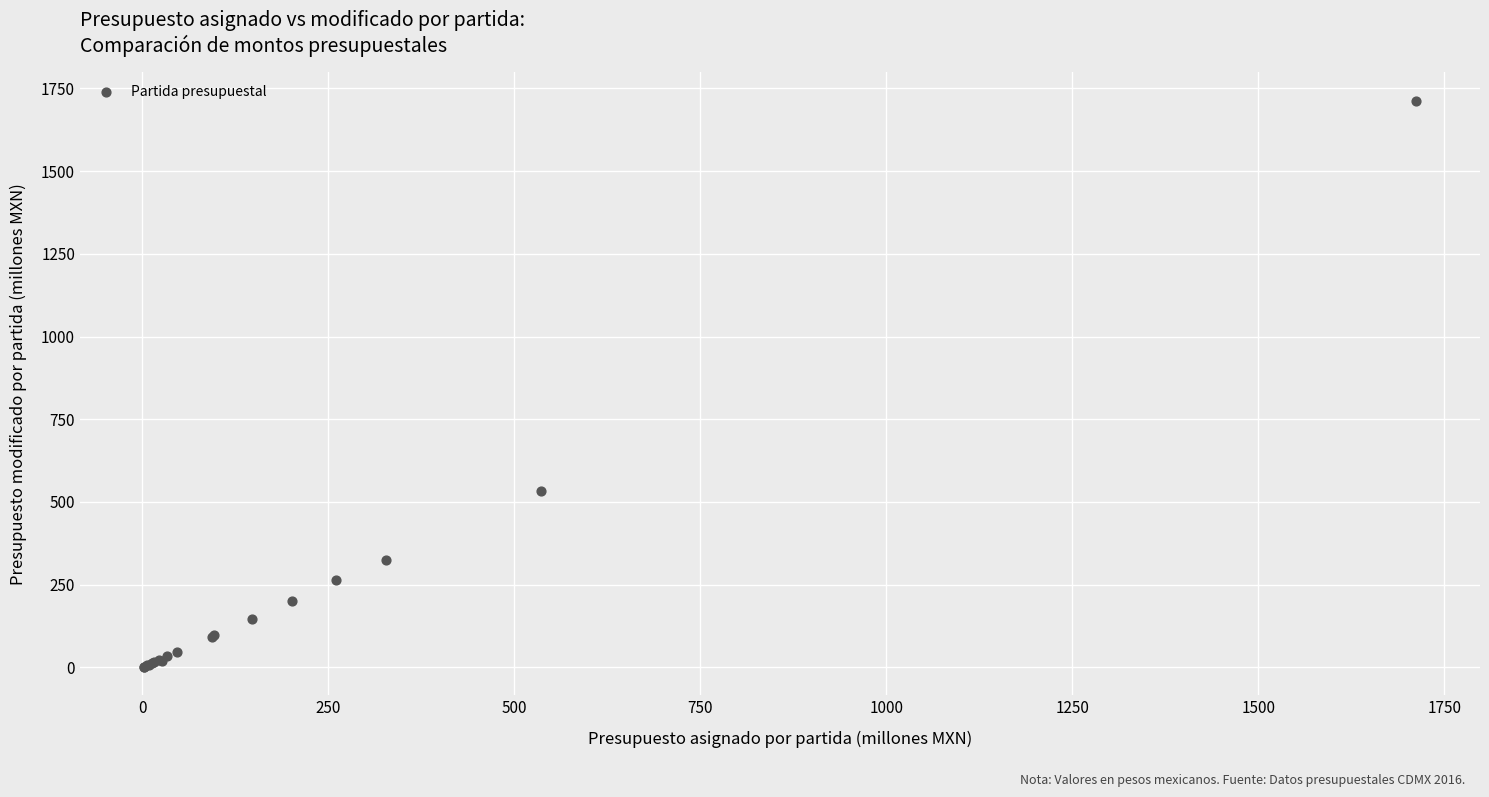

What Y value in the scatter plot is closest to 857?

534.4